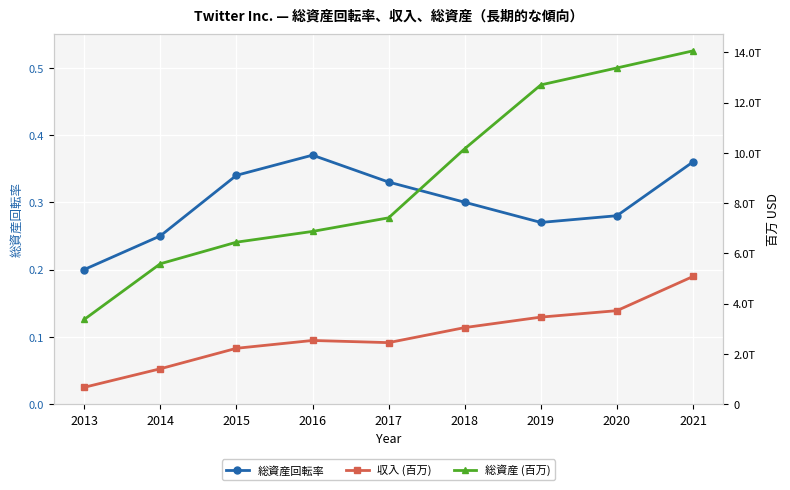

At which category is the sum across all series the highest?

2021